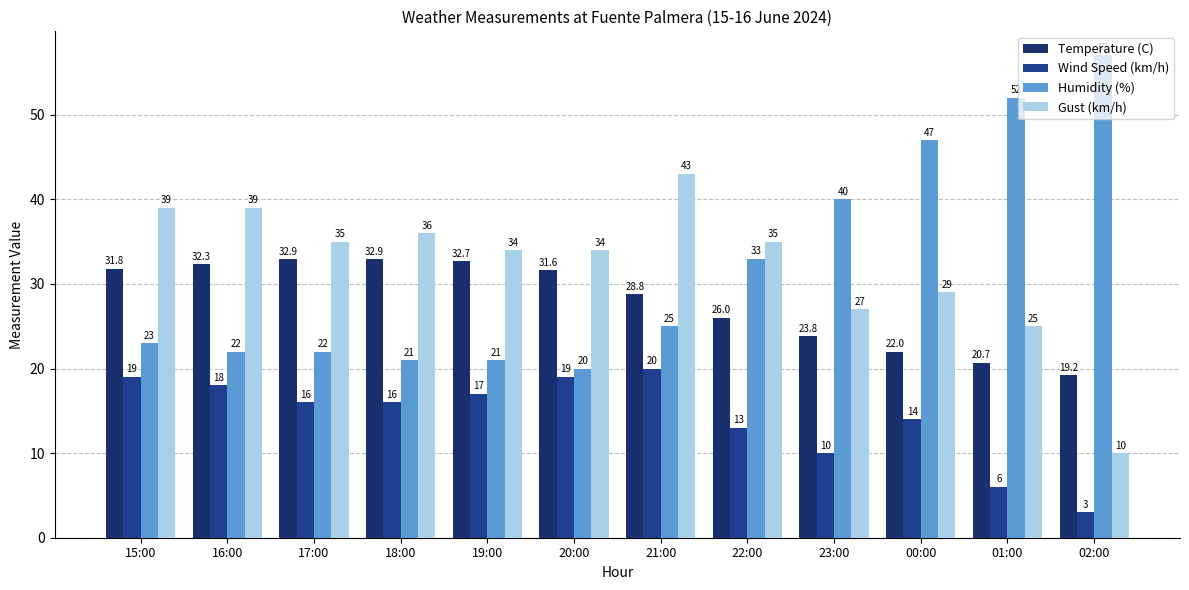

What is the label of the 7th bar from the left?

21:00